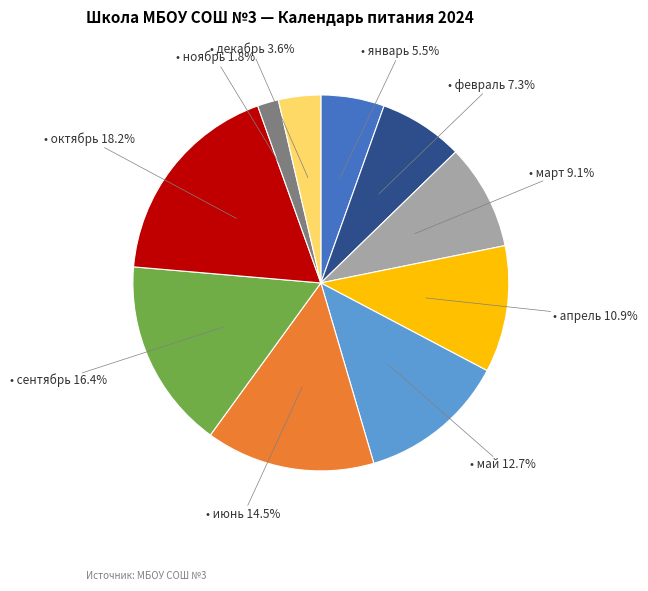

Is there any slice that represents more than half of the pie?

No